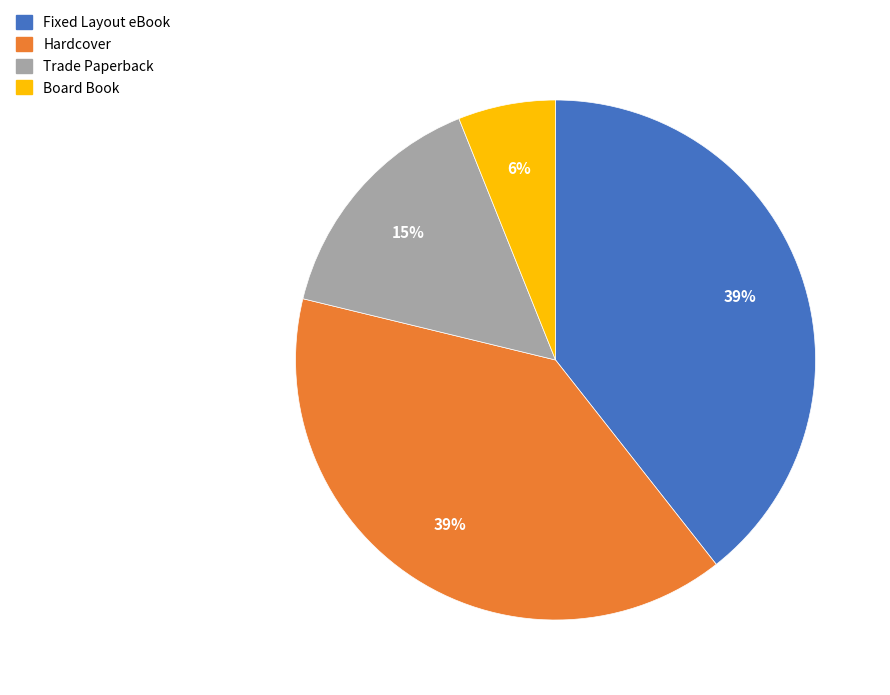

What is the ratio of the value at Trade Paperback to the value at Board Book?

2.5